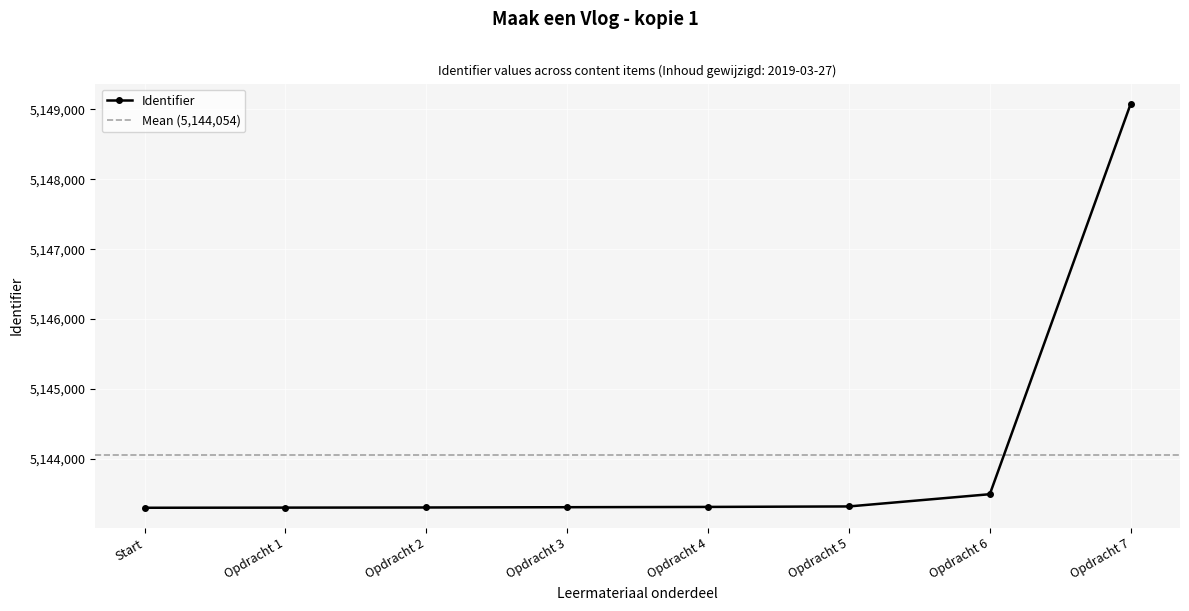

What is the sum of all values?

41152432